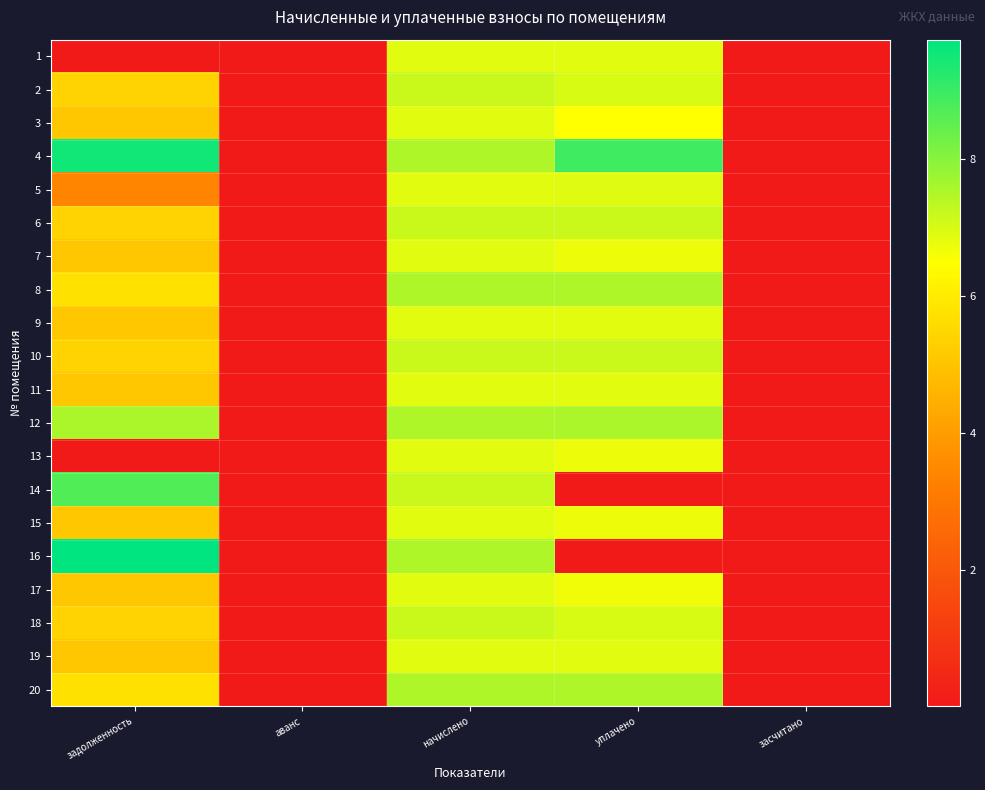

Rank the series at уплачено from lowest to highest value.

14, 16, 3, 17, 13, 7, 15, 9, 19, 11, 1, 5, 2, 18, 6, 10, 8, 20, 12, 4